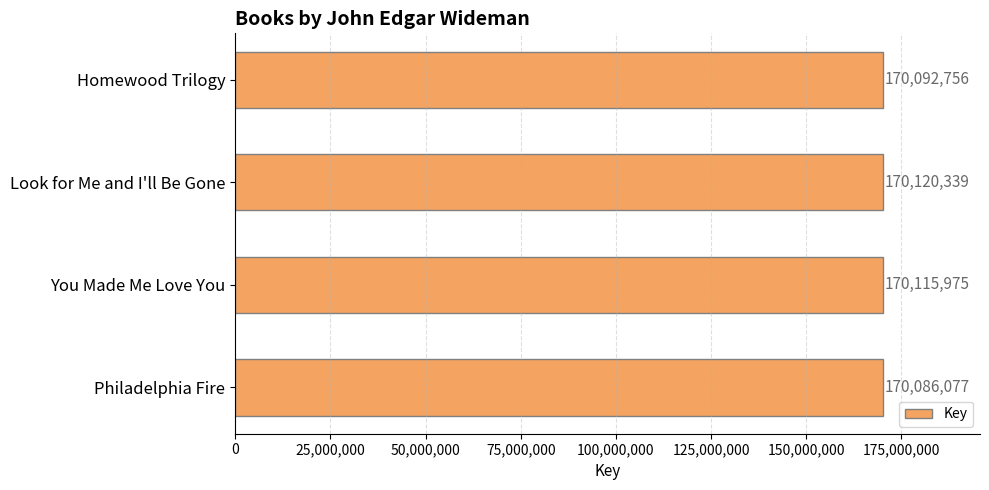

The chart shows a value of 265753924 at You Made Me Love You. True or false?

False